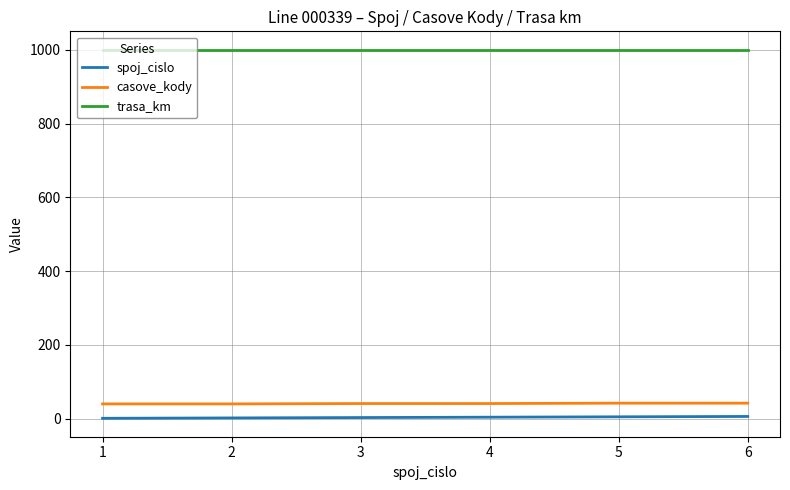

Does the chart have visible grid lines?

Yes